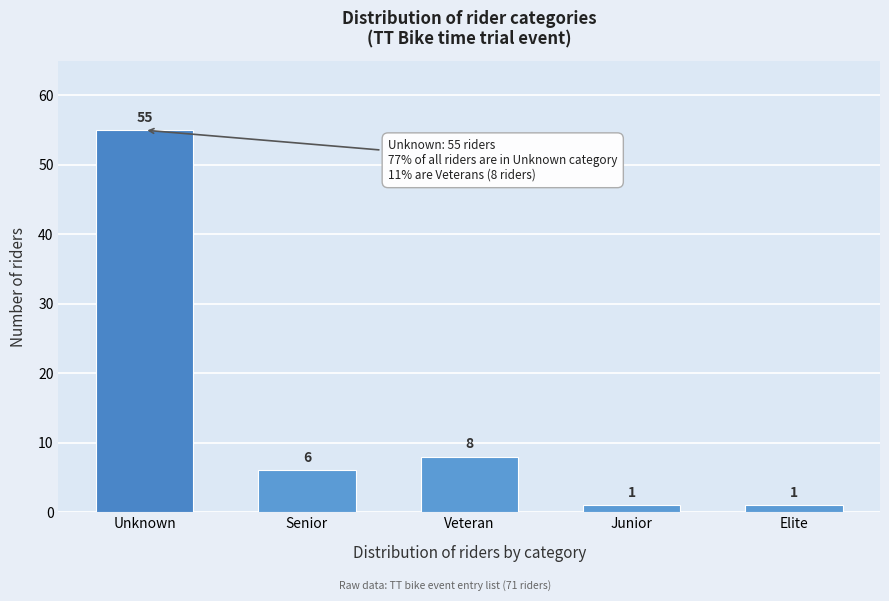

Reading right to left, list all the values displayed in this chart.

Elite=1	Junior=1	Veteran=8	Senior=6	Unknown=55